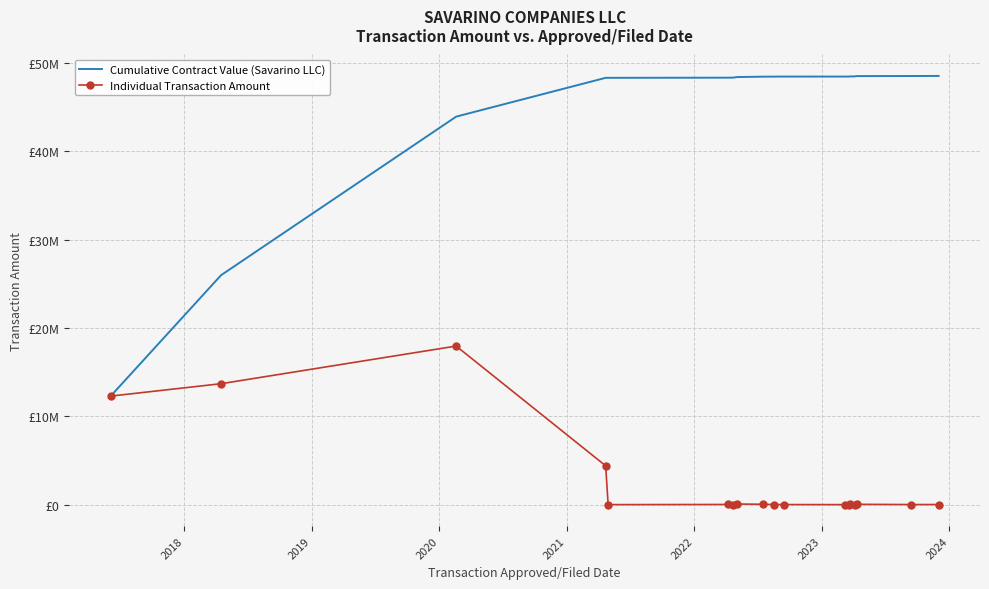

What are all the series names shown in the legend?

Cumulative Contract Value (Savarino LLC), Individual Transaction Amount